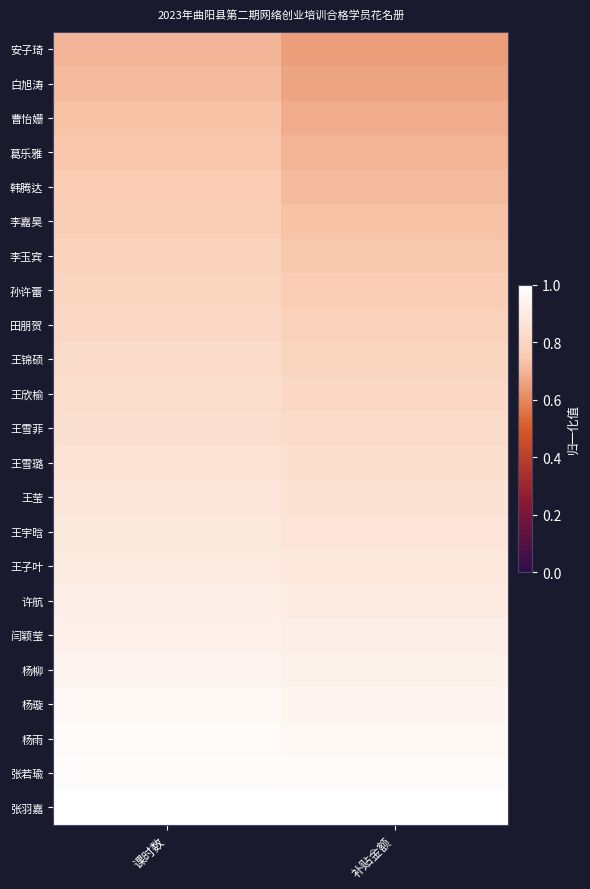

Reading right to left, list all the values displayed in this chart.

安子琦: 补贴金额=0.7	课时数=0.7
白旭涛: 补贴金额=0.7	课时数=0.7
曹怡姗: 补贴金额=0.7	课时数=0.7
葛乐雅: 补贴金额=0.7	课时数=0.7
韩腾达: 补贴金额=0.7	课时数=0.8
李嘉昊: 补贴金额=0.7	课时数=0.8
李玉宾: 补贴金额=0.7	课时数=0.8
孙许蕾: 补贴金额=0.8	课时数=0.8
田朋贺: 补贴金额=0.8	课时数=0.8
王锦硕: 补贴金额=0.8	课时数=0.8
王欣榆: 补贴金额=0.8	课时数=0.8
王雪菲: 补贴金额=0.8	课时数=0.8
王雪璐: 补贴金额=0.8	课时数=0.9
王莹: 补贴金额=0.9	课时数=0.9
王宇晗: 补贴金额=0.9	课时数=0.9
王子叶: 补贴金额=0.9	课时数=0.9
许航: 补贴金额=0.9	课时数=0.9
闫颖莹: 补贴金额=0.9	课时数=0.9
杨柳: 补贴金额=0.9	课时数=0.9
杨璇: 补贴金额=1.0	课时数=1.0
杨雨: 补贴金额=1.0	课时数=1.0
张若瑜: 补贴金额=1.0	课时数=1.0
张羽嘉: 补贴金额=1.0	课时数=1.0